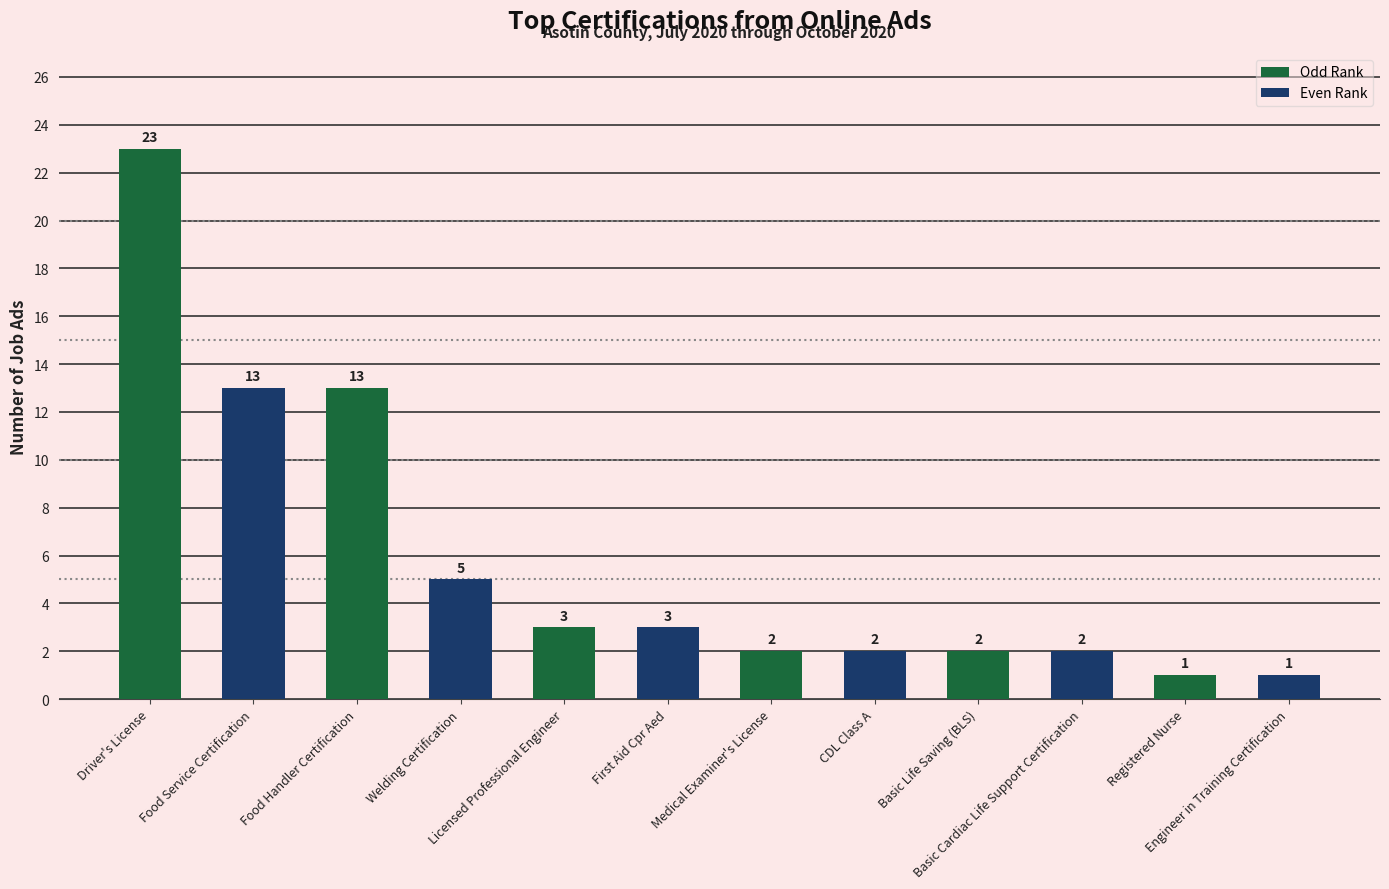

True or false: the data shows 3 at First Aid Cpr Aed.

True